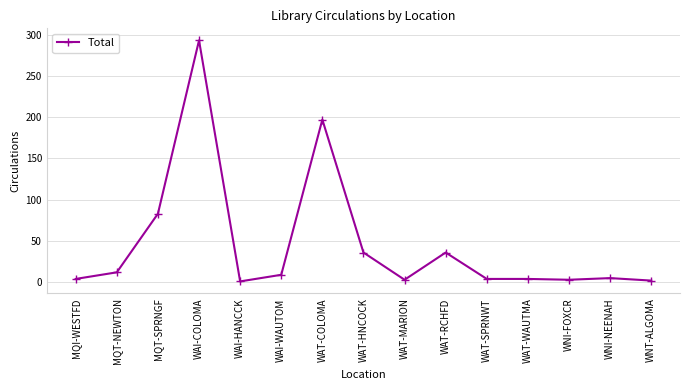

The value at WAT-WAUTMA is 4. True or false?

True